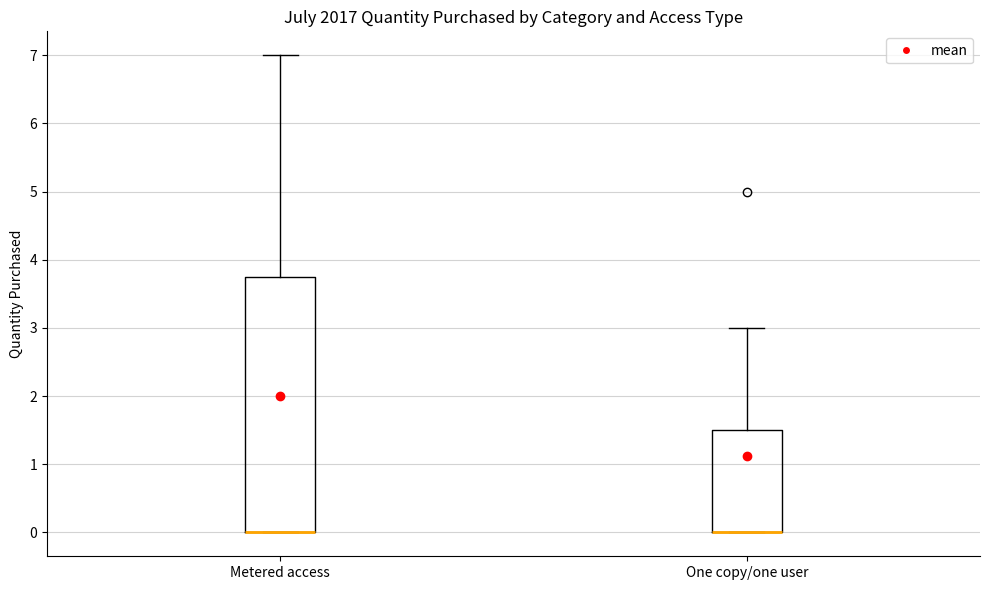

Reading left to right, transcribe this box plot: for each box, give where its median line is, the range the box spans, and where its two whiskers end, as read against the y-axis. The values are not printed on the chart, so give them approximately, as read against the axis.

Metered access: median 0.0 (drawn on the box's lower edge), box 0.0 to 3.8, whiskers 0.0 to 7.0
One copy/one user: median 0.0 (drawn on the box's lower edge), box 0.0 to 1.5, whiskers 0.0 to 3.0